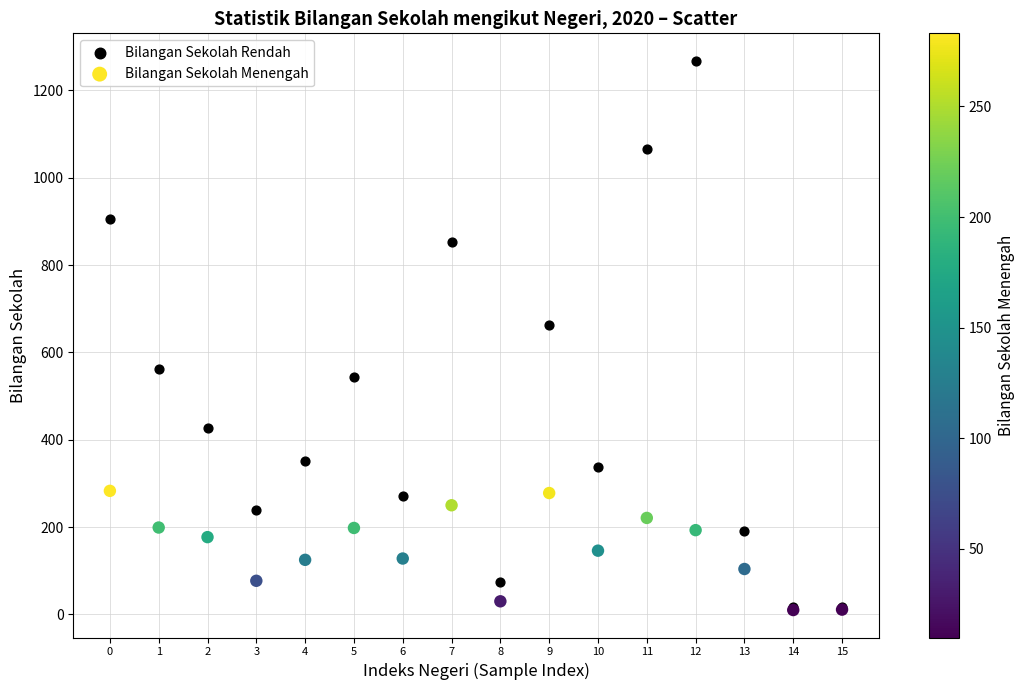

What are all the series names shown in the legend?

Bilangan Sekolah Rendah, Bilangan Sekolah Menengah